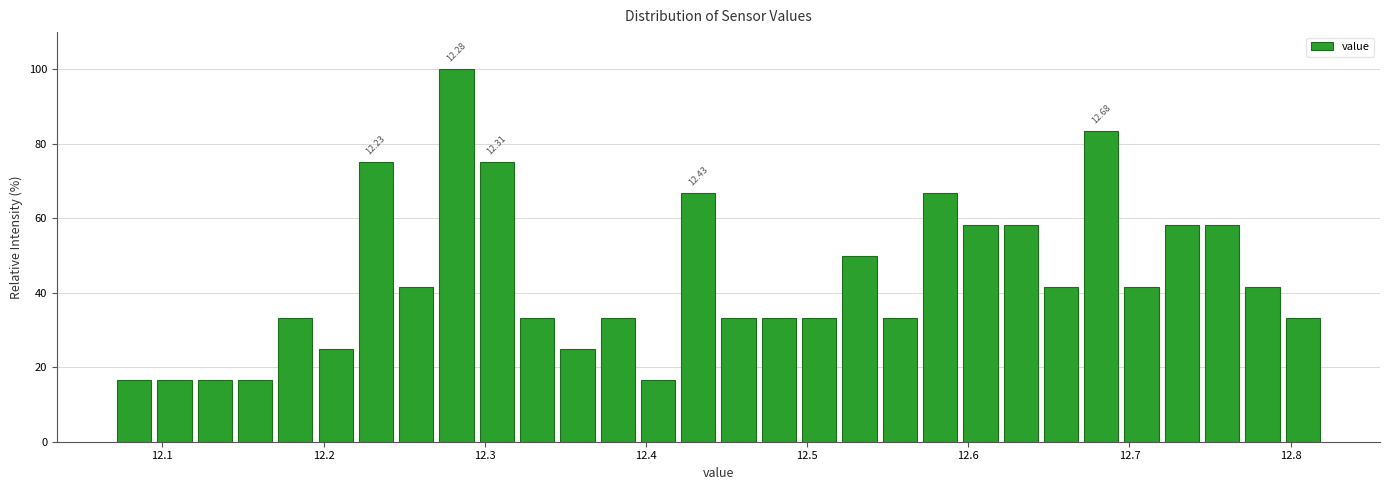

Read against the x-axis, roughly where is the centre of the tallest bar?

12.28